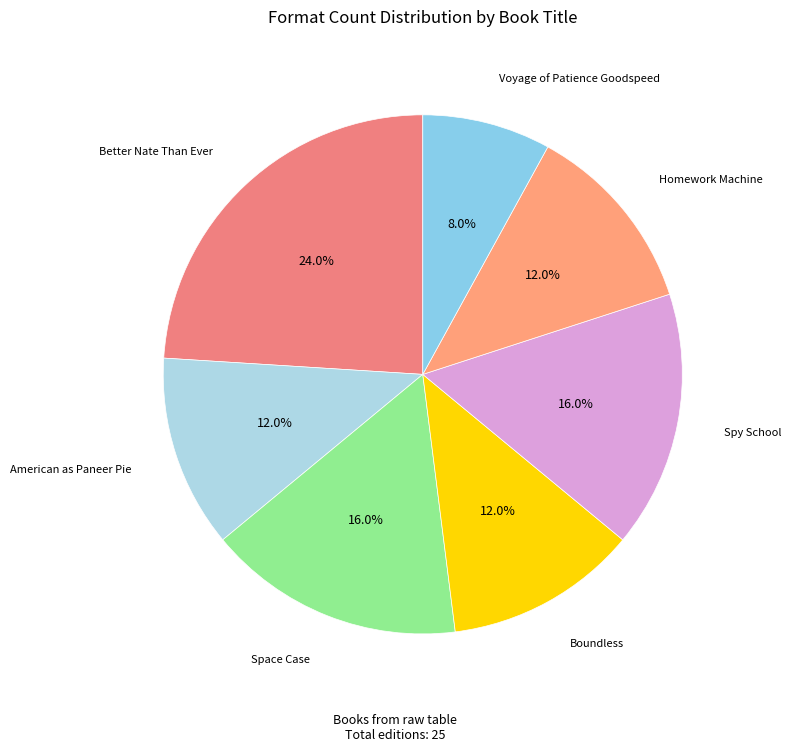

The Homework Machine slice represents 2% of the pie. True or false?

False